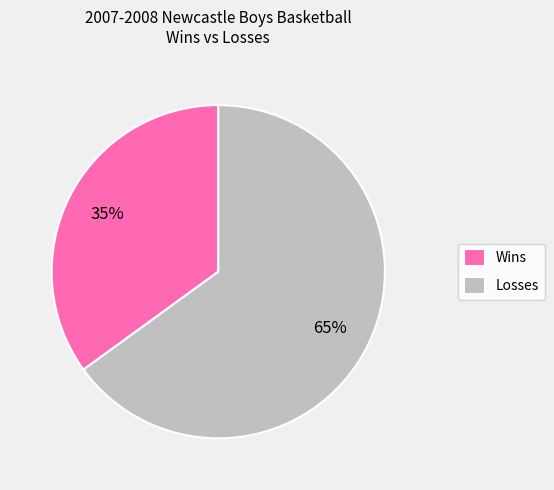

True or false: Losses accounts for 74% of the total.

False